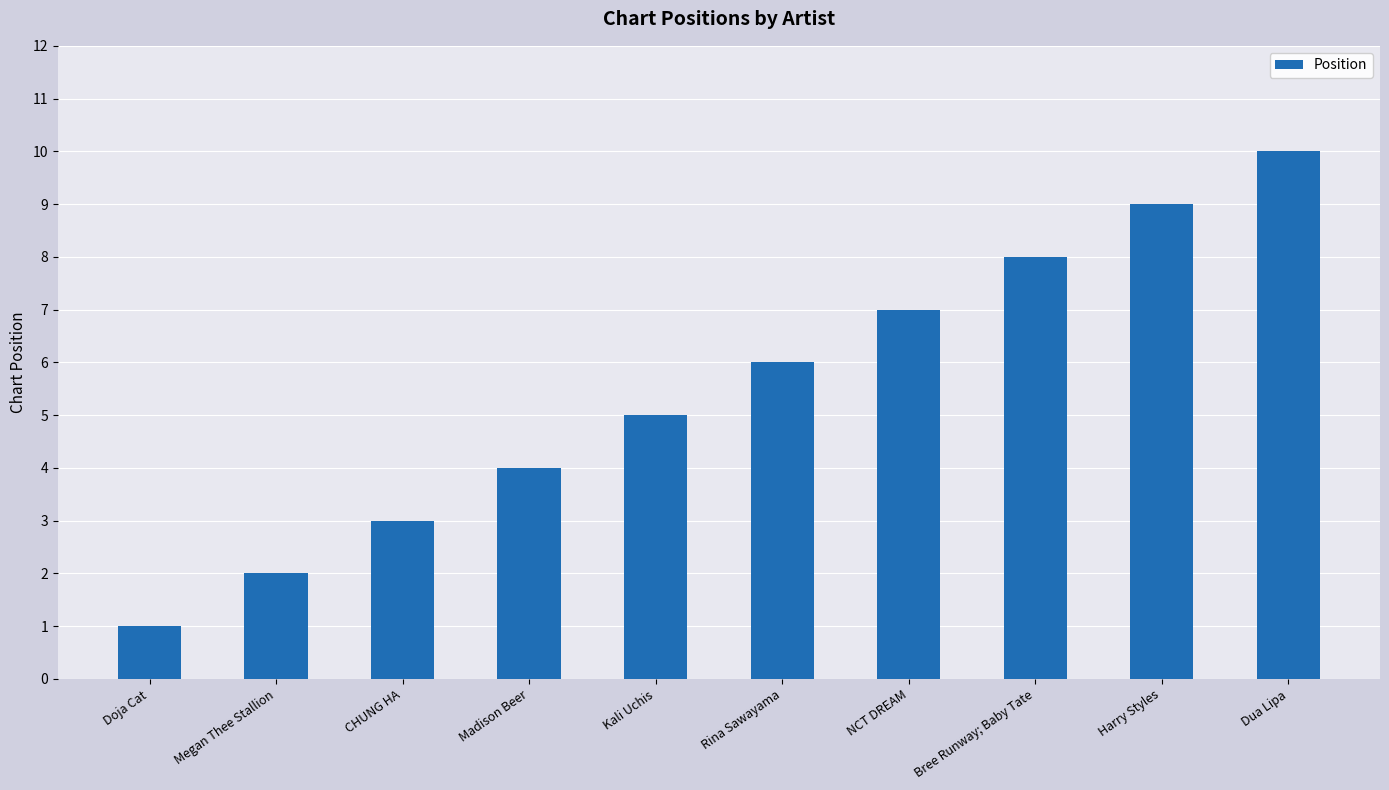

Reading right to left, list all the values displayed in this chart.

10	9	8	7	6	5	4	3	2	1